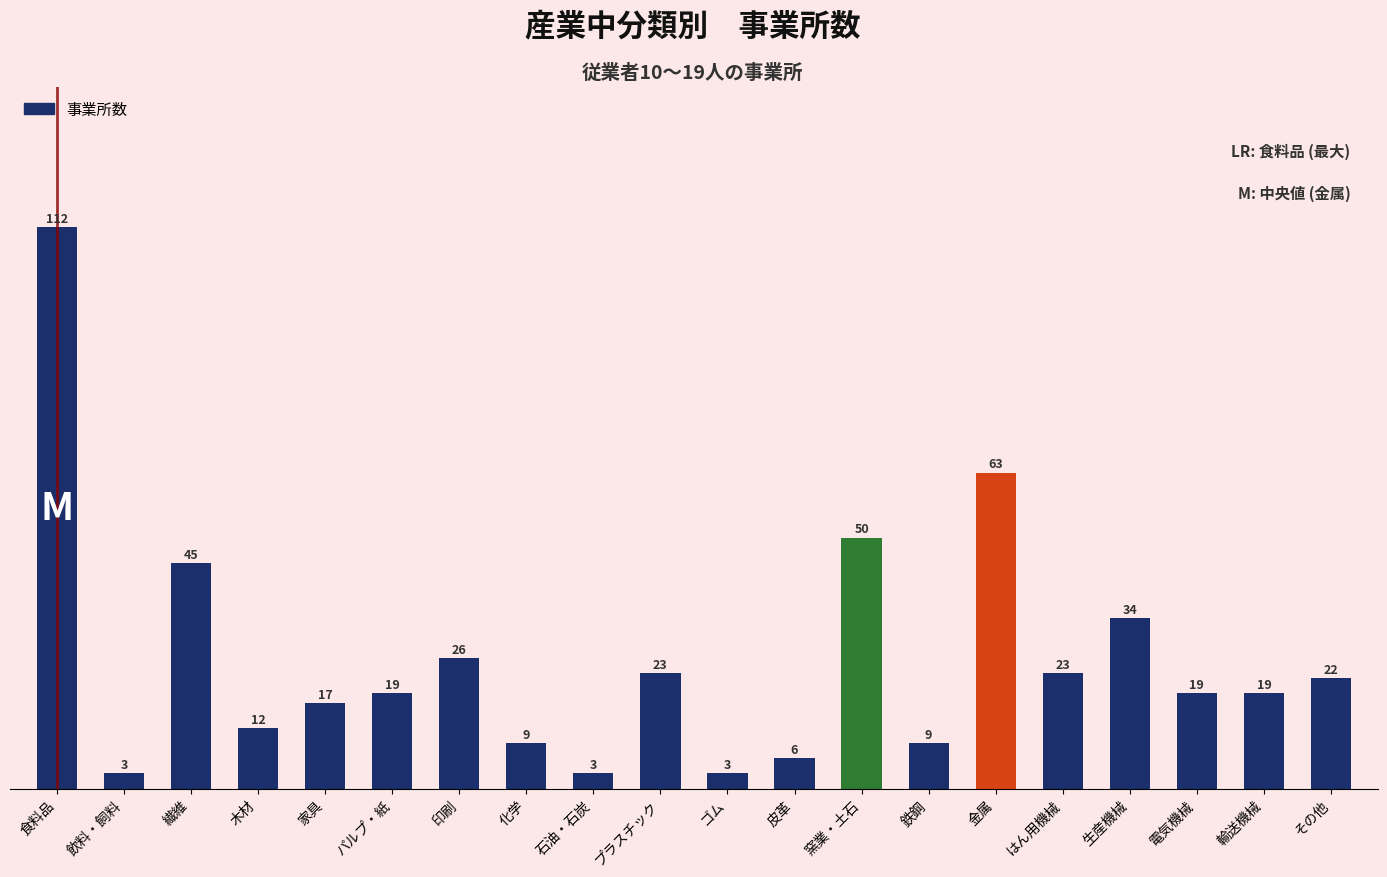

Are the bars horizontal?

No